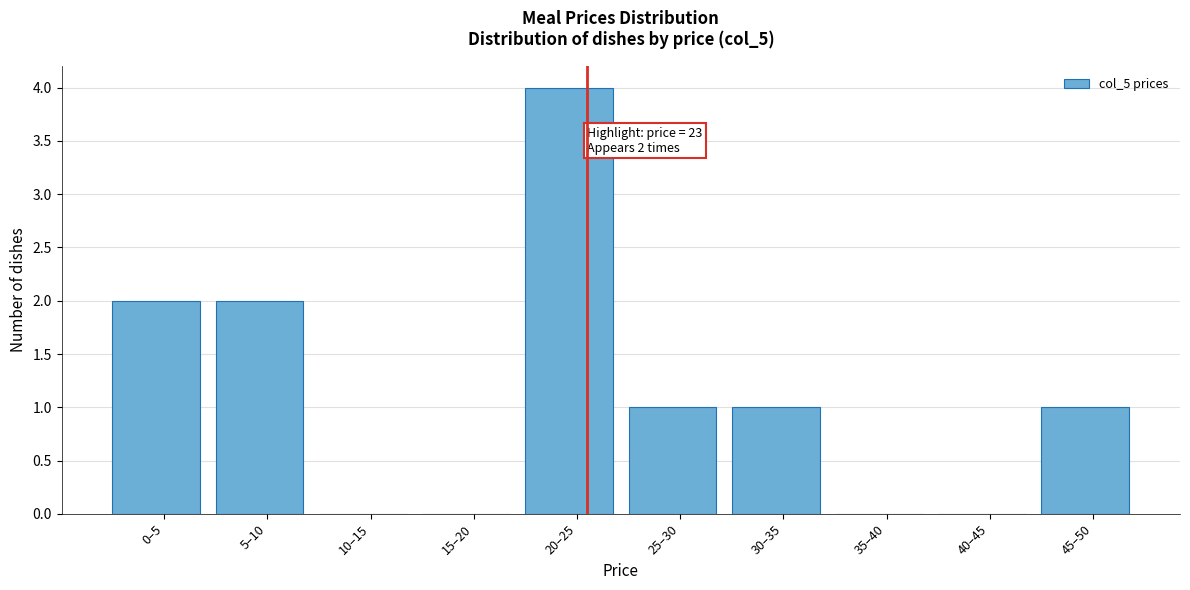

Reading right to left, list all the values displayed in this chart.

45–50=1	40–45=0	35–40=0	30–35=1	25–30=1	20–25=4	15–20=0	10–15=0	5–10=2	0–5=2